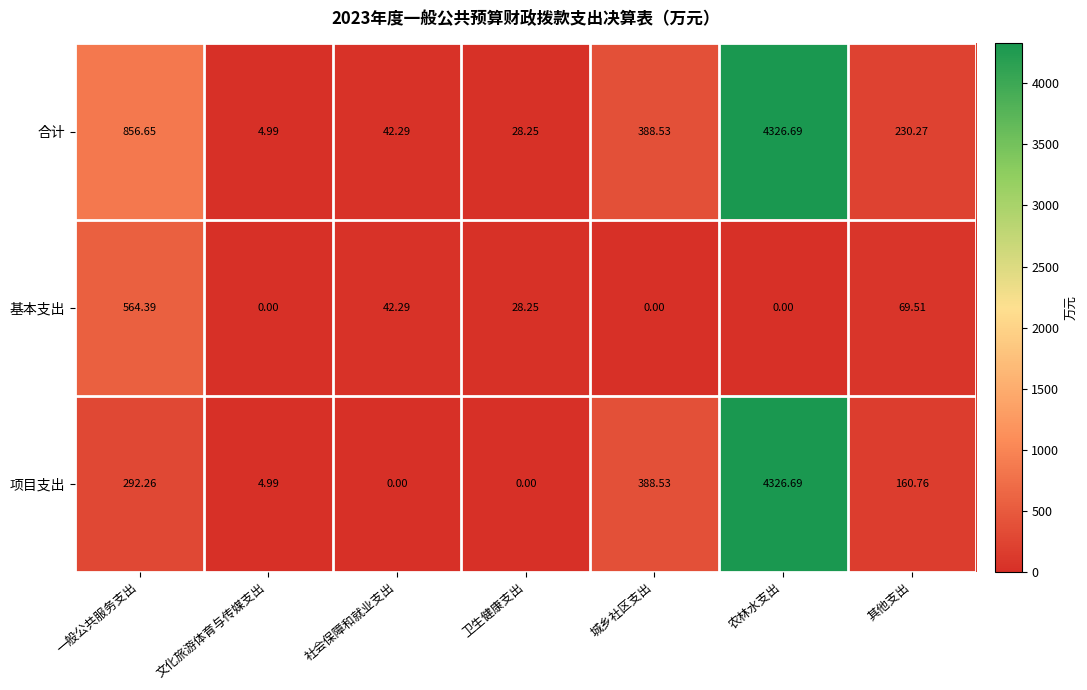

Which label corresponds to the largest value in the chart?

农林水支出